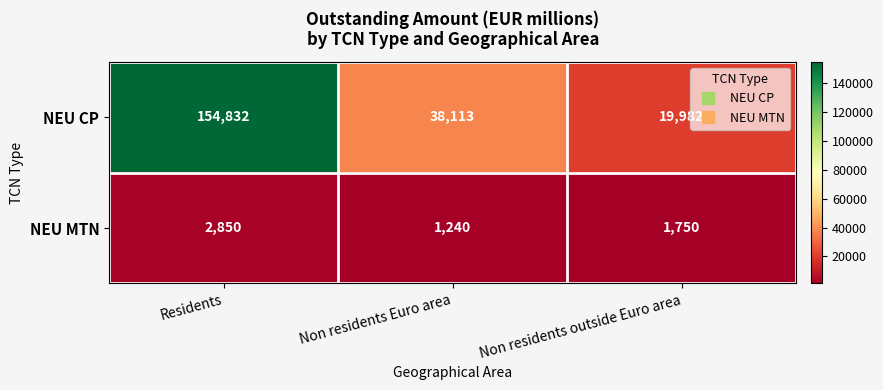

What is the difference between the highest and lowest values at Non residents outside Euro area?

18232